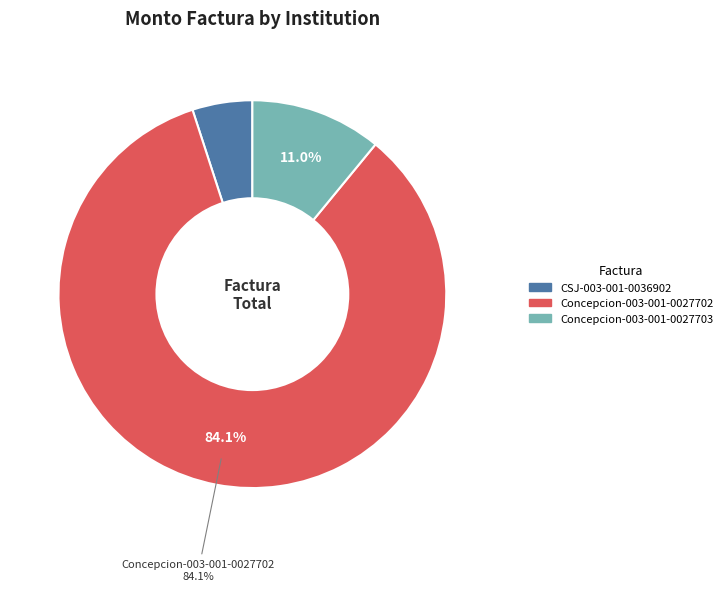

To the nearest percent, what percentage of the pie is Concepcion-003-001-0027703?

11%